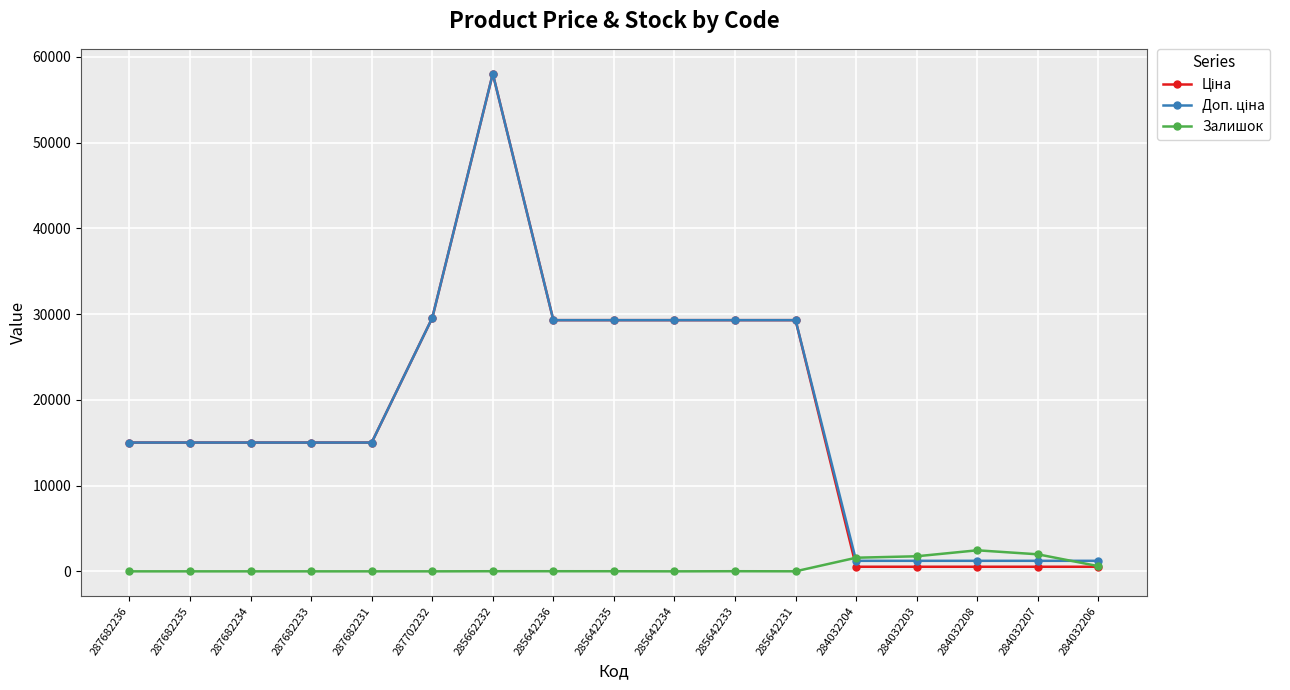

True or false: Залишок has a value of 12.0 at 285642236.

True